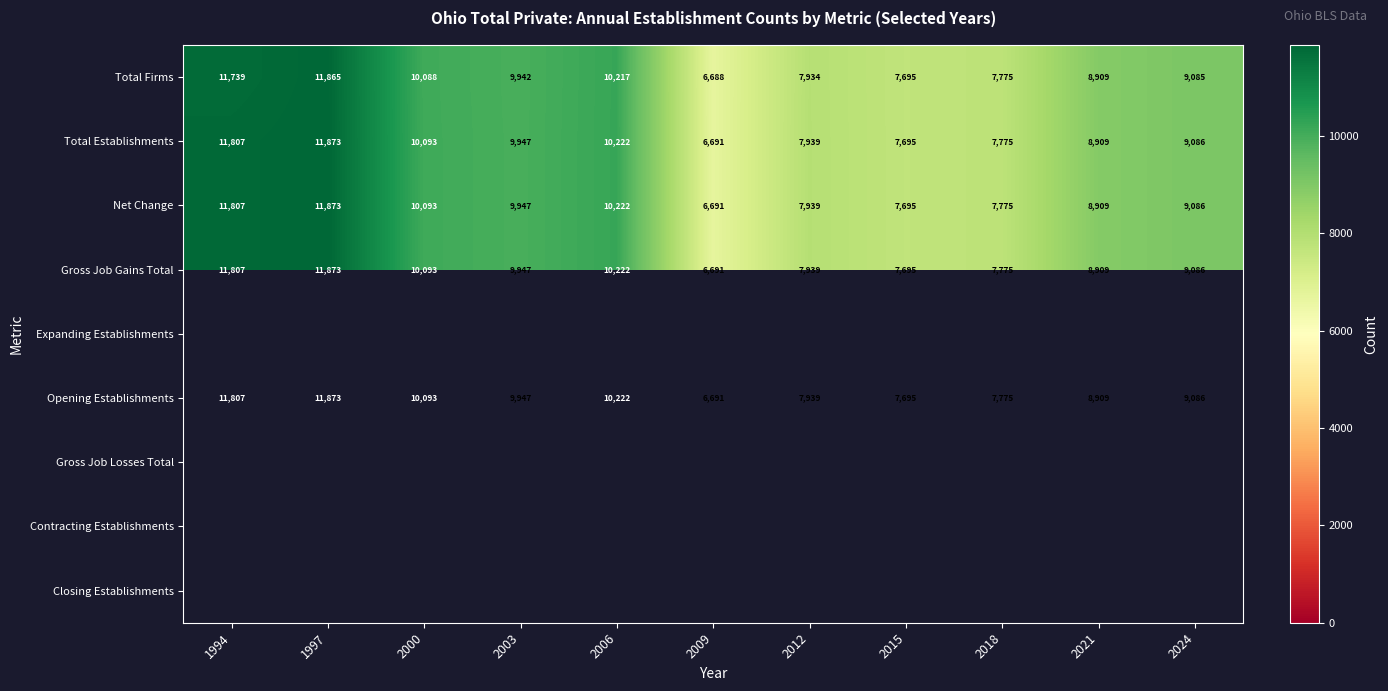

At which category is the sum across all series the highest?

1997